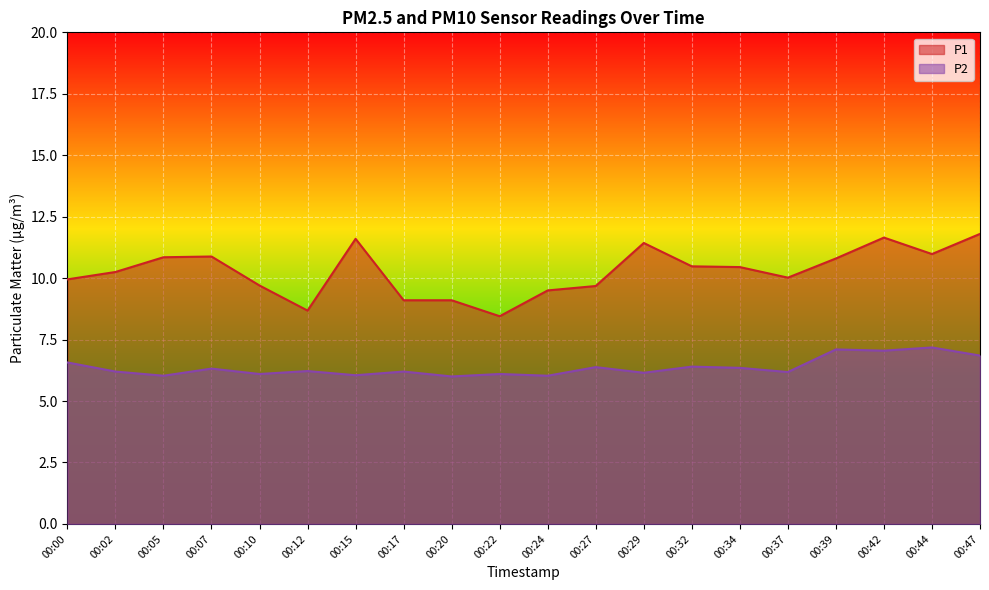

Which series has the largest range (max minus min)?

P1